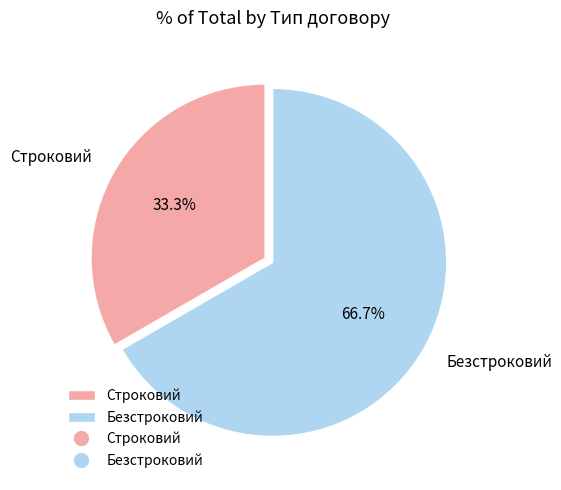

Is there any slice that represents more than half of the pie?

Yes